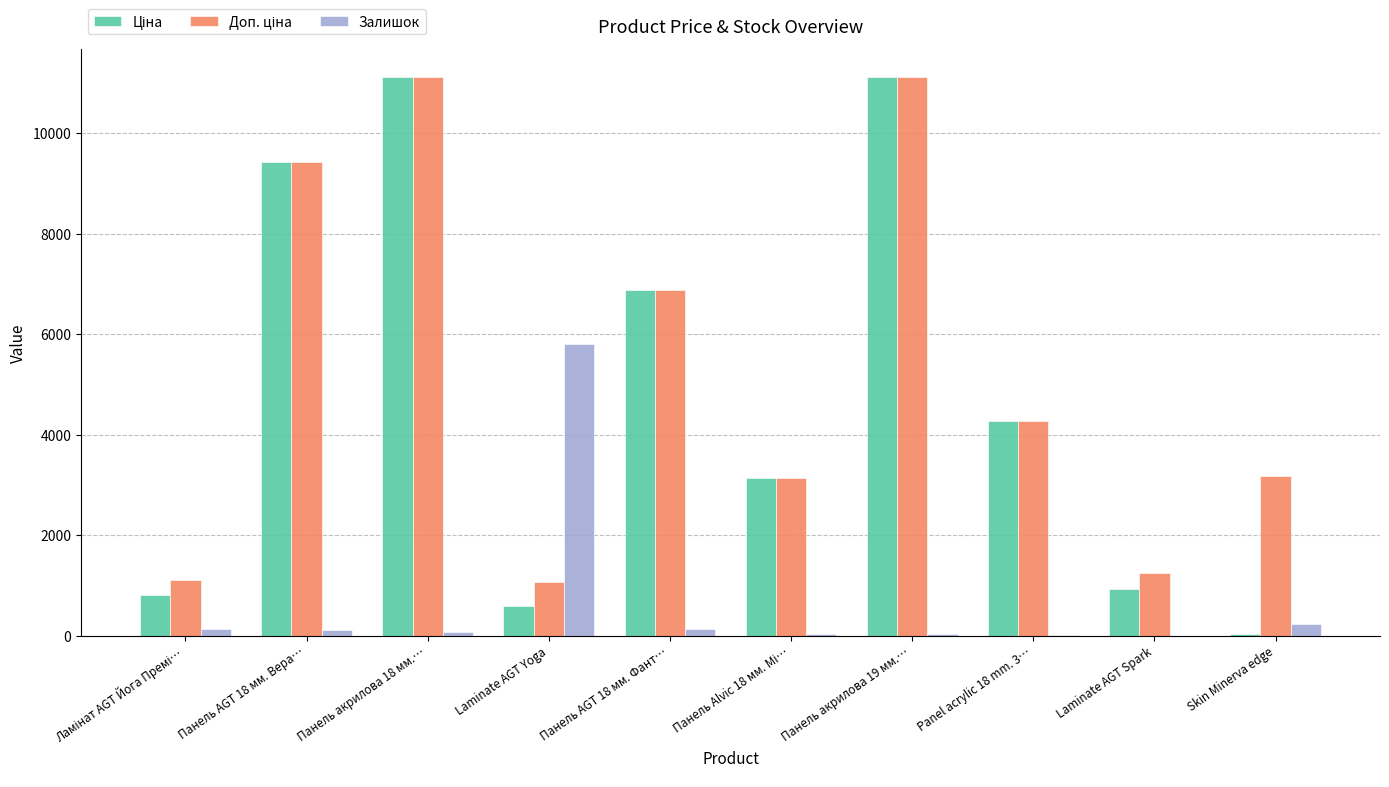

Which category has the highest value in the Залишок series?

Laminate AGT Yoga